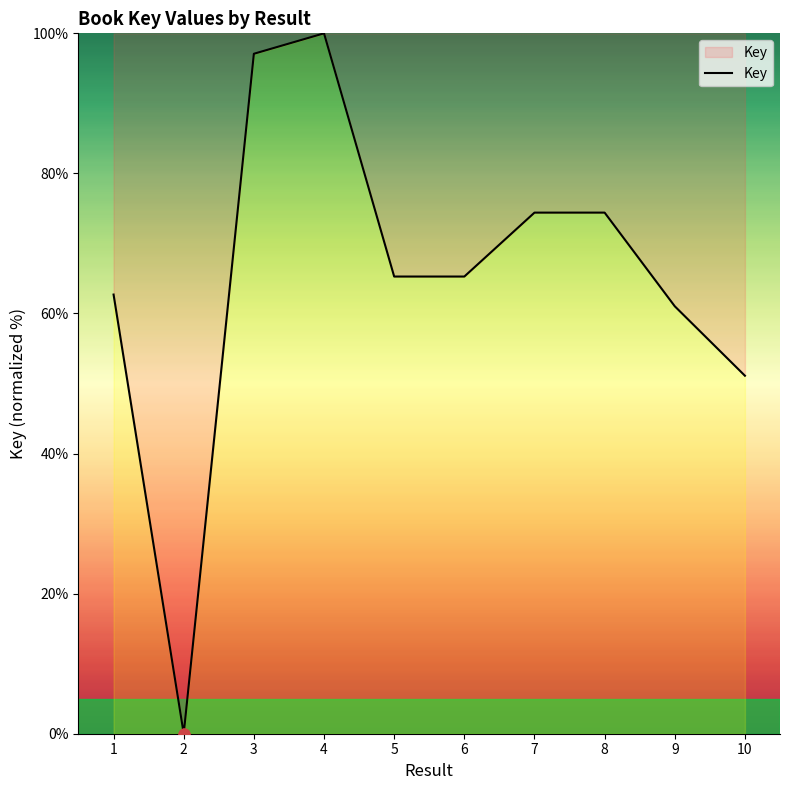

What is the change in value from 2 to 3?

+97.1